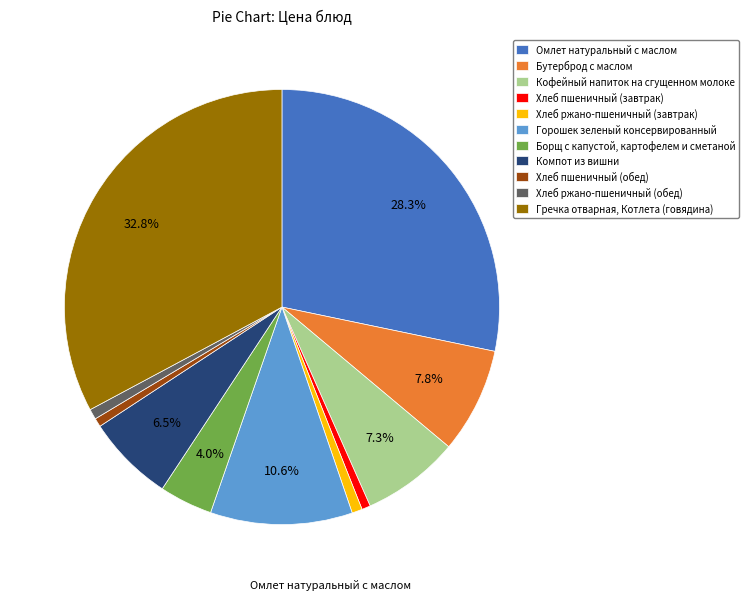

Is it true that Гречка отварная, Котлета (говядина) is 33% of the pie?

True